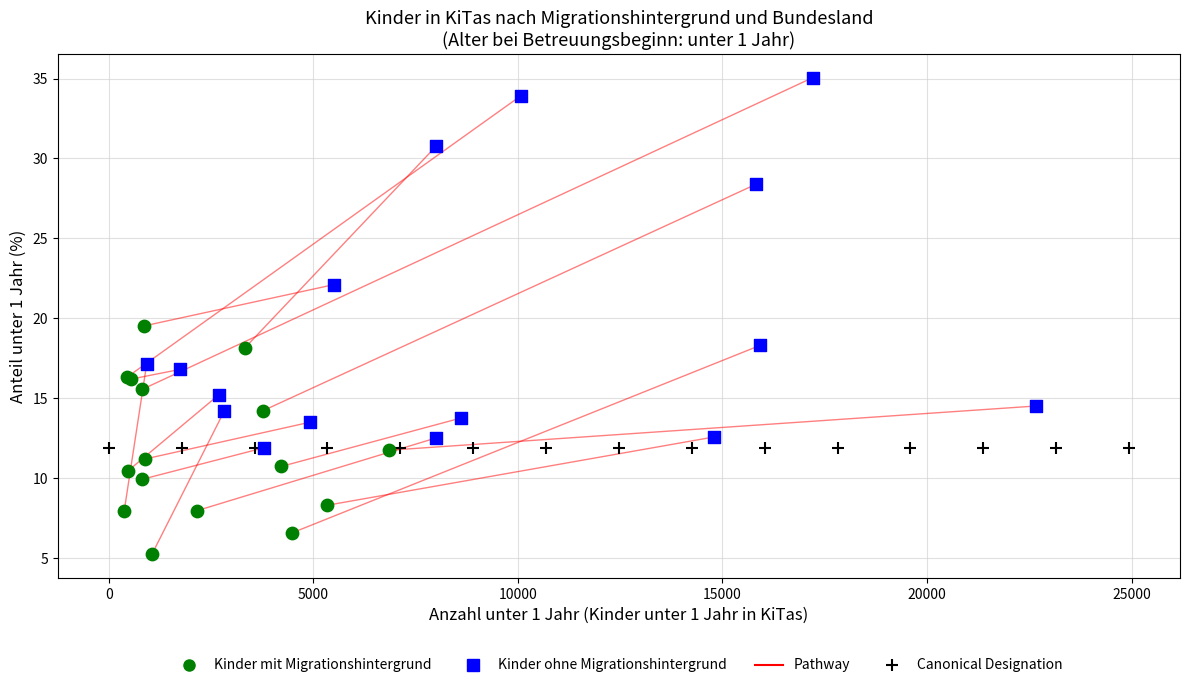

Which series contains the lowest Y value?

Kinder mit Migrationshintergrund